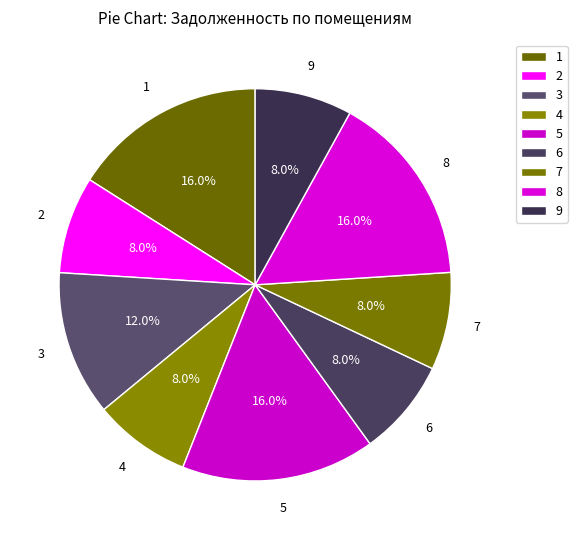

The 6 slice represents 1% of the pie. True or false?

False